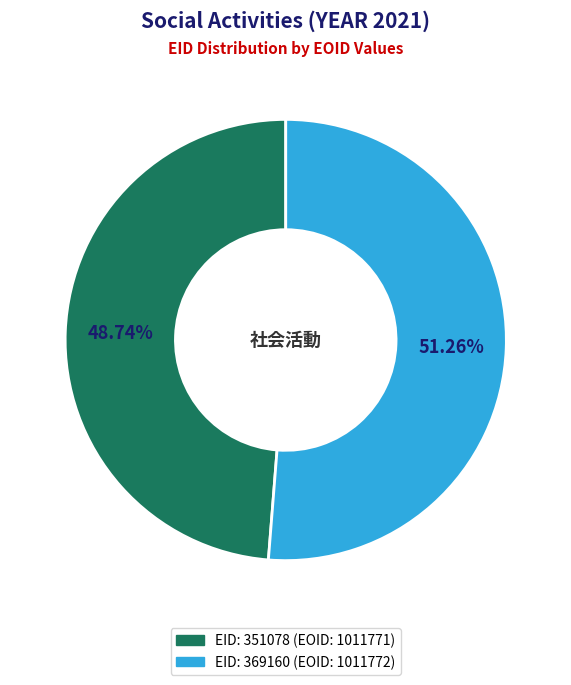

Is there any slice that represents more than half of the pie?

Yes